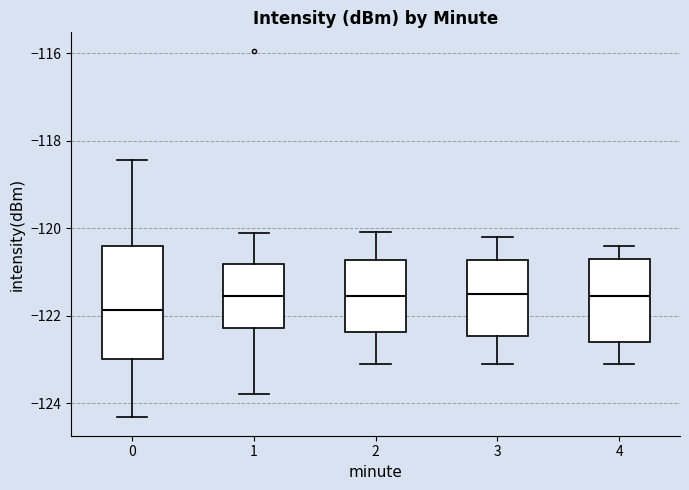

Where is the lower edge of the box at x = 1 on the y-axis? The values are not printed on the chart, so give them approximately, as read against the axis.

-122.2